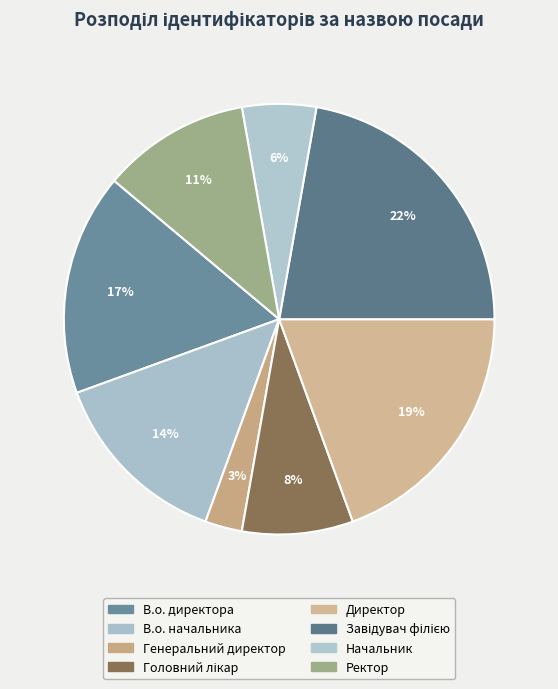

True or false: Директор accounts for 19% of the total.

True